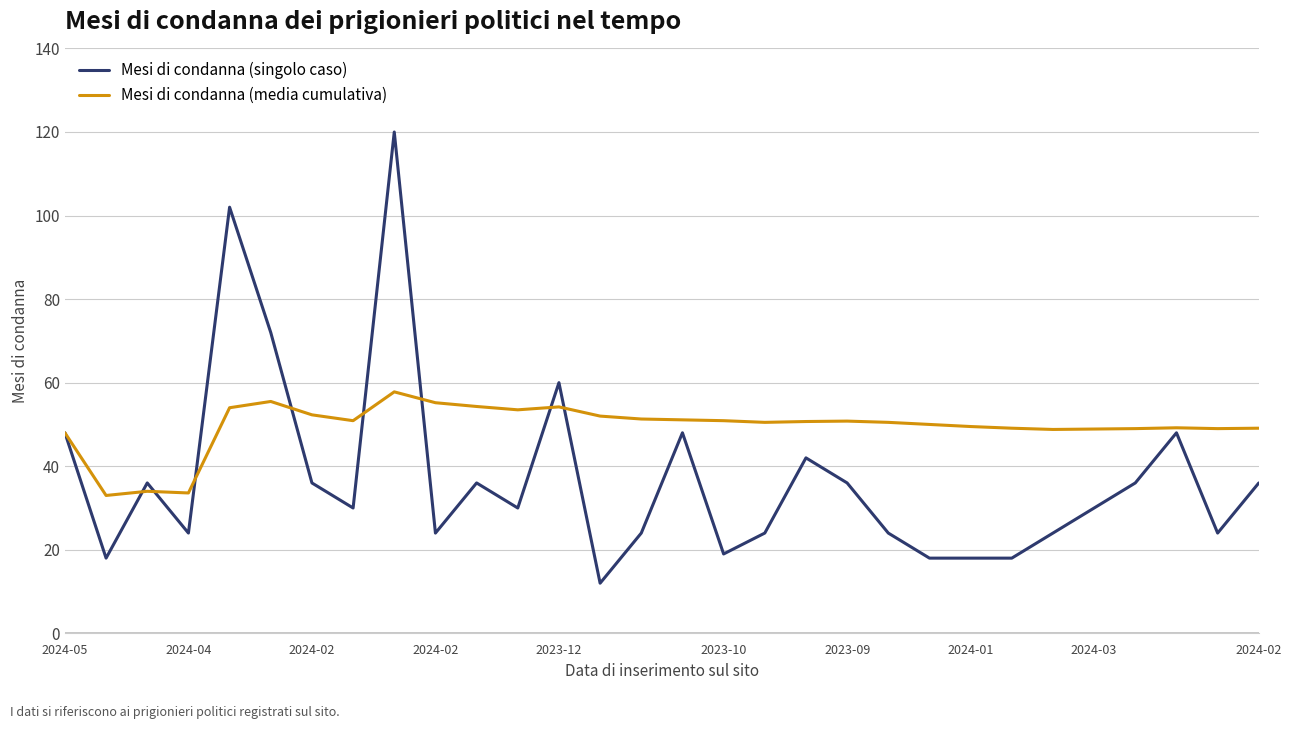

True or false: Mesi di condanna (media cumulativa) has more than 2 interior local peaks.

True